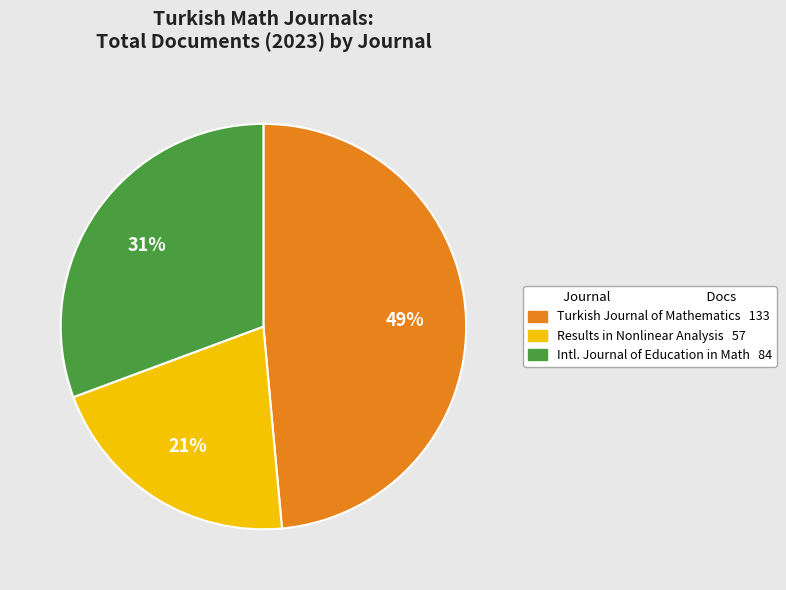

Is there any slice that represents more than half of the pie?

No